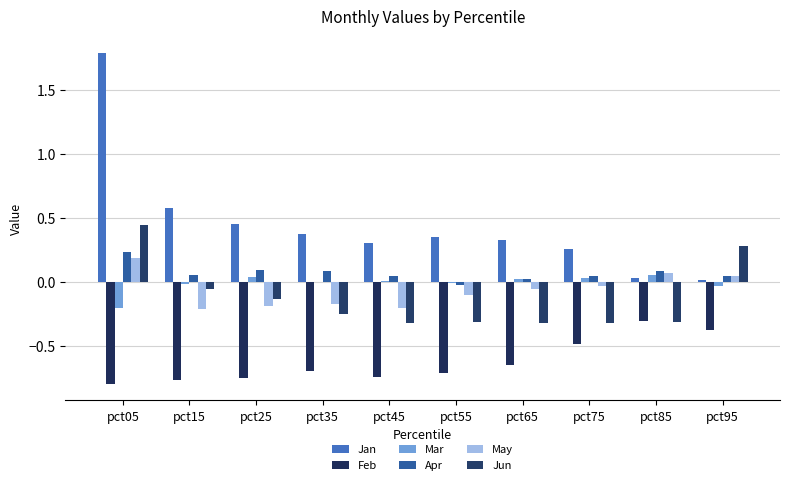

Which series has the largest range (max minus min)?

Jan